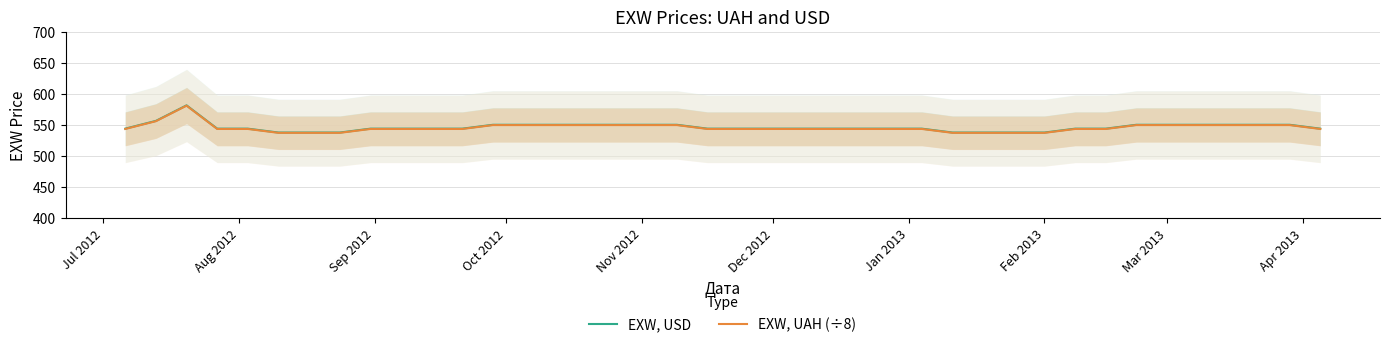

Reading left to right, transcribe all the data shown in this chart.

EXW, USD: 544.3	556.7	581.8	544.2	544.2	538.0	538.0	538.0	544.2	544.2	544.2	544.2	550.5	550.5	550.5	550.5	550.5	550.5	550.5	544.2	544.2	544.2	544.2	544.2	544.2	544.2	544.2	538.0	538.0	538.0	538.0	544.2	544.2	550.5	550.5	550.5	550.5	550.5	550.5	544.2
EXW, UAH (÷8): 543.8	556.2	581.2	543.8	543.8	537.5	537.5	537.5	543.8	543.8	543.8	543.8	550.0	550.0	550.0	550.0	550.0	550.0	550.0	543.8	543.8	543.8	543.8	543.8	543.8	543.8	543.8	537.5	537.5	537.5	537.5	543.8	543.8	550.0	550.0	550.0	550.0	550.0	550.0	543.8